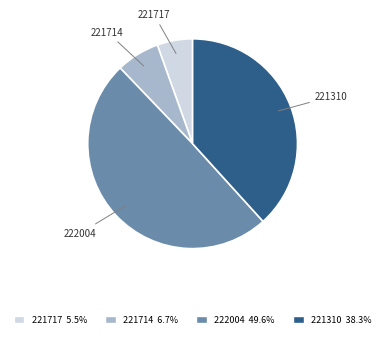

Approximately how many times larger is the value at 222004 compared to 221714?

7.4